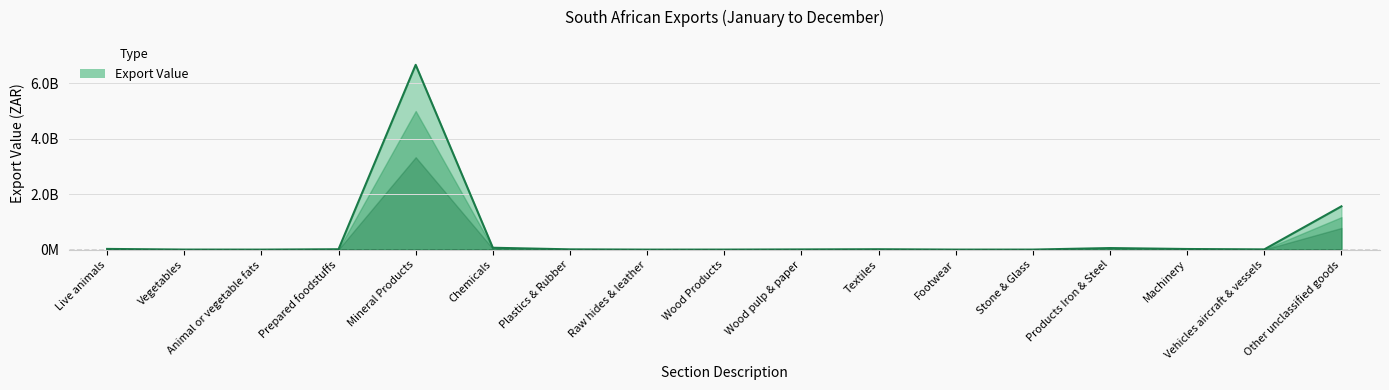

Does the chart have visible grid lines?

Yes